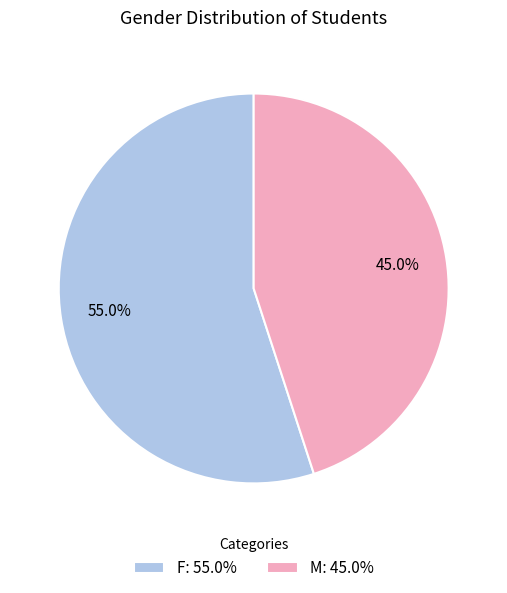

What is the smallest slice in the pie chart?

M